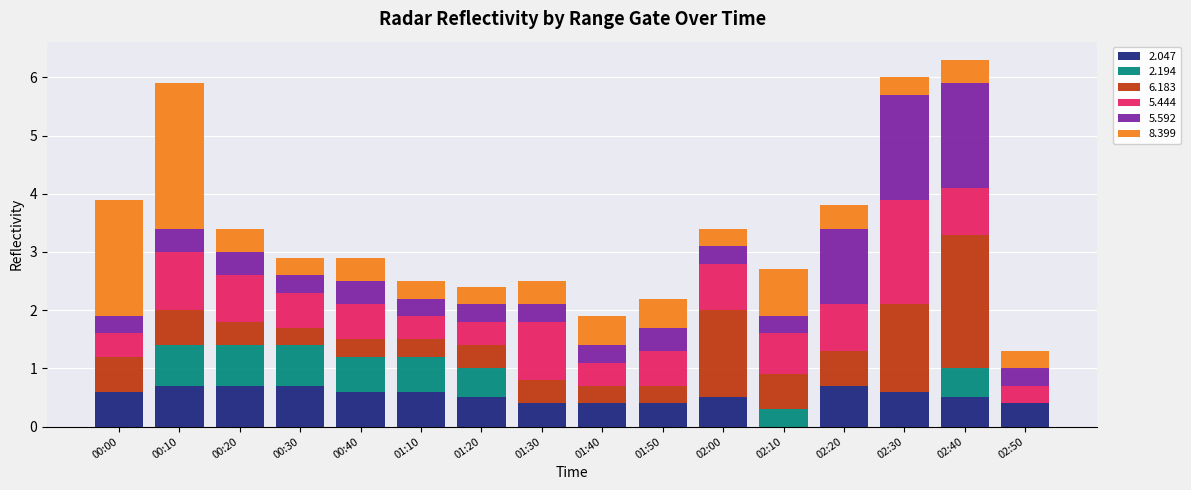

What are all the series names shown in the legend?

2.047, 2.194, 6.183, 5.444, 5.592, 8.399